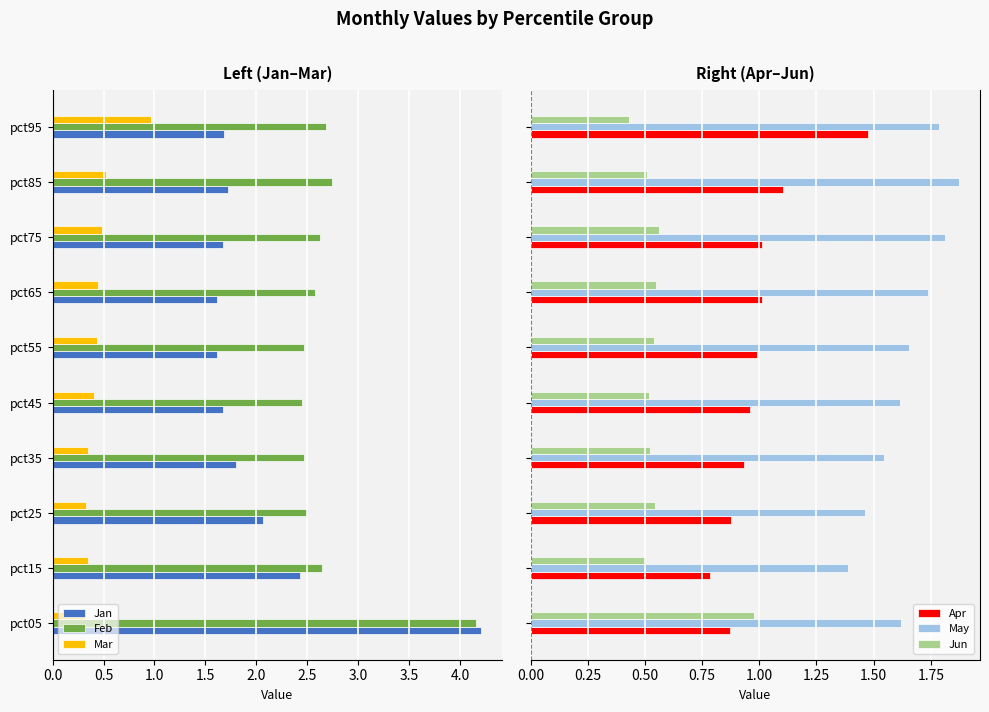

What is the value of the Jun bar at the 8th from the left?

0.6